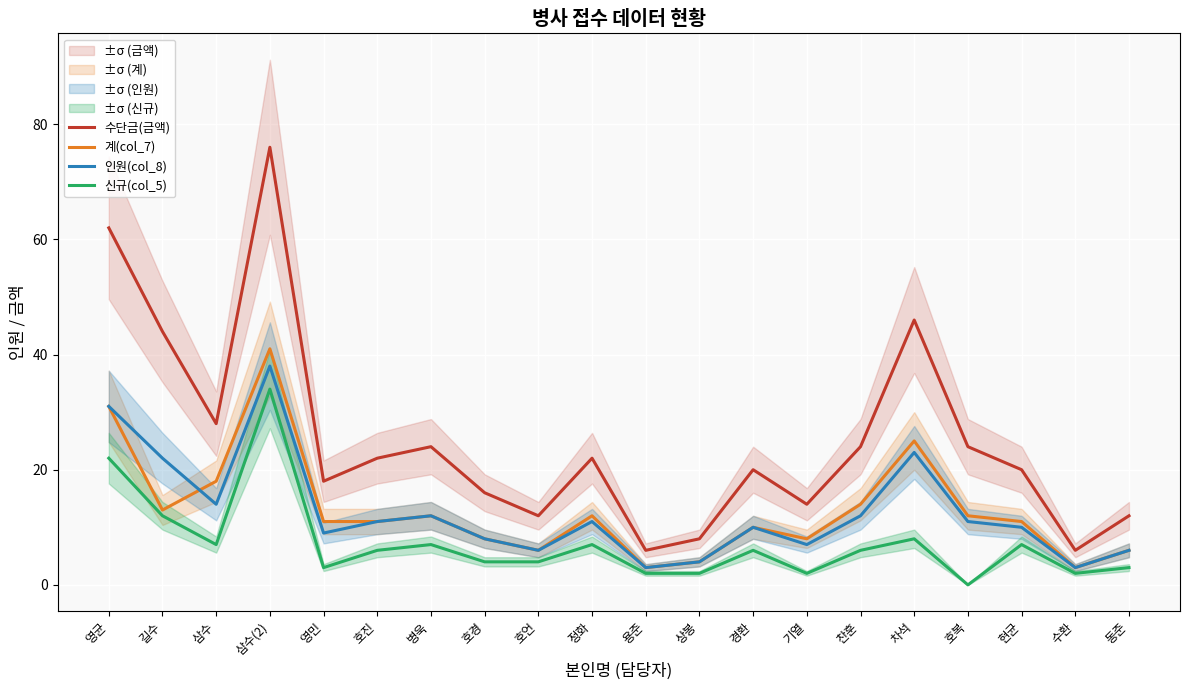

True or false: 신규(col_5) and 수단금(금액) intersect in this chart.

False